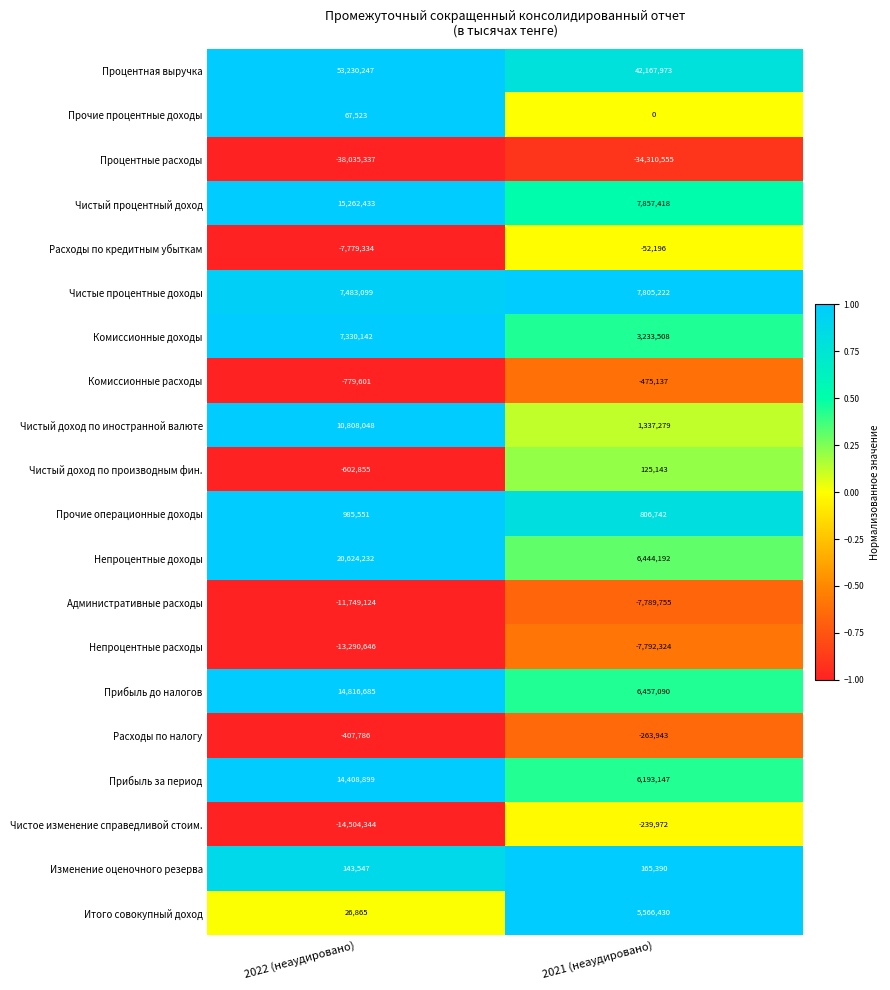

Is it true that Чистый доход по иностранной валюте equals 1337279 at 2021 (неаудировано)?

True